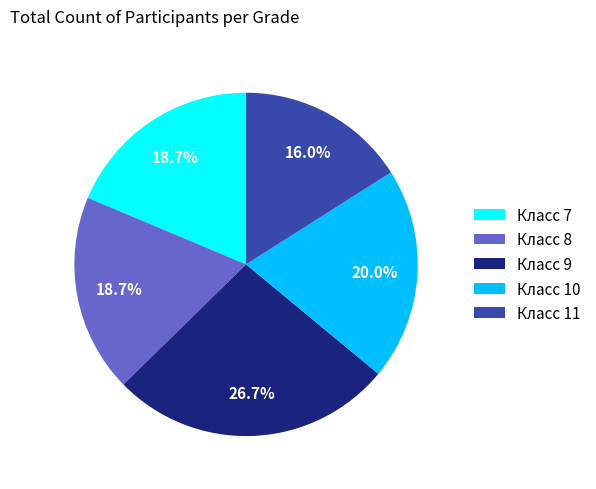

Combined, do Класс 10 and Класс 11 account for over 50%?

No